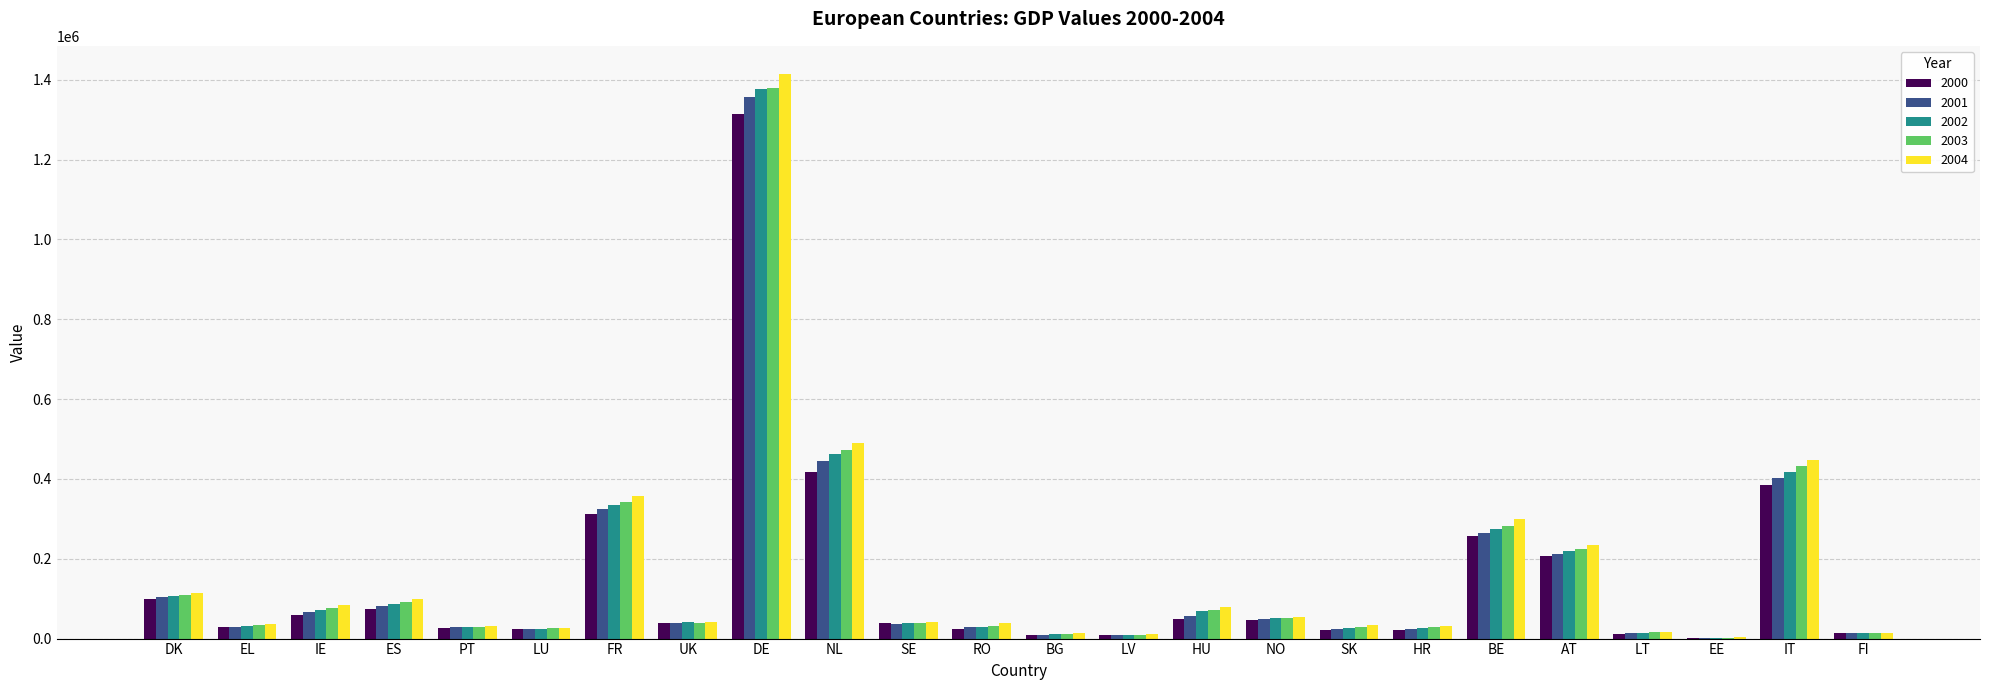

The 2003 series shows 342439.1 at FR. True or false?

True